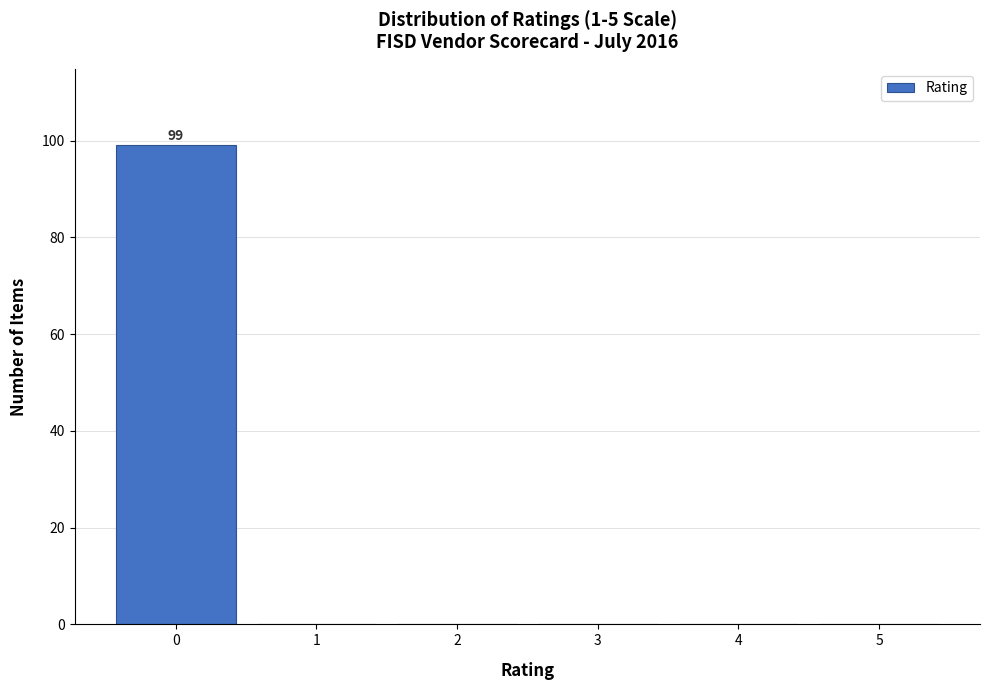

Reading left to right, what are all the values shown in this chart?

0=99	1=0	2=0	3=0	4=0	5=0